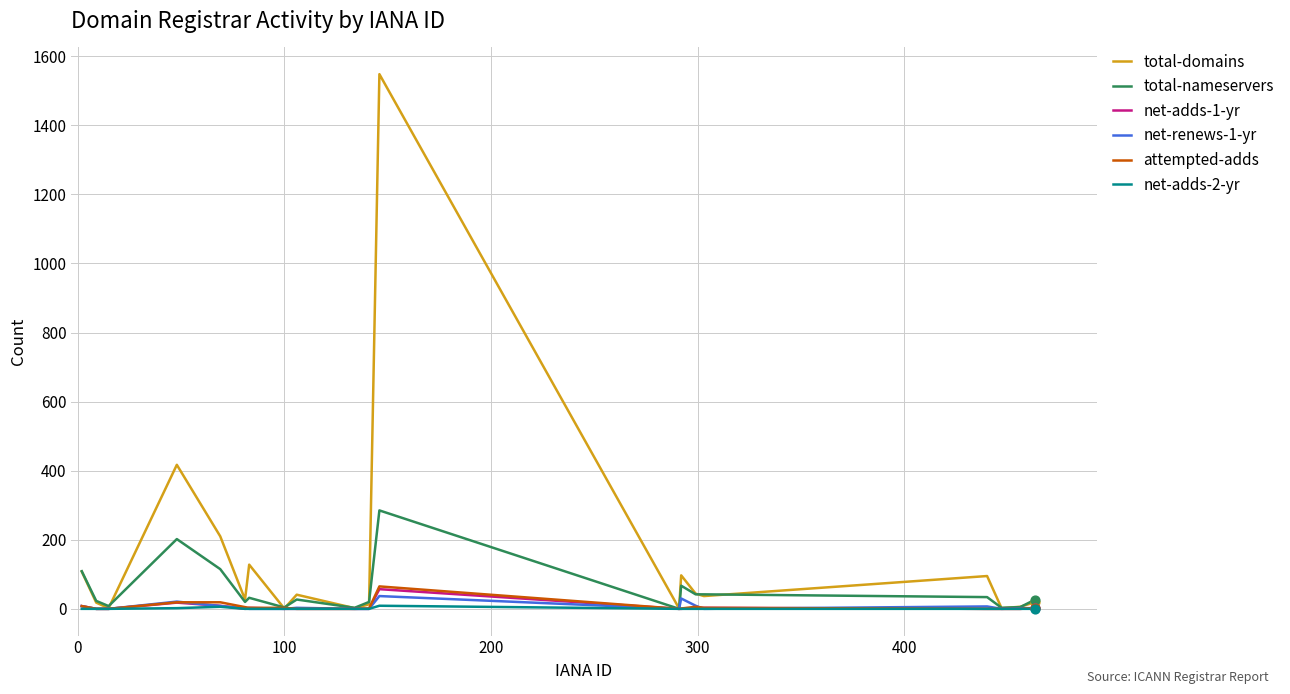

What is the maximum value shown in the chart?

1548